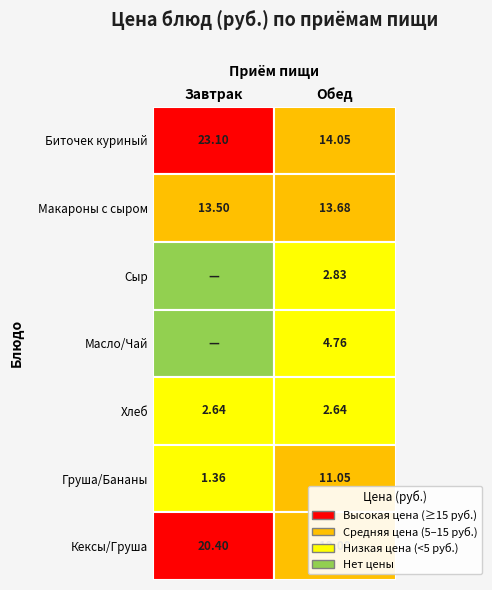

Where is Обед nearest to the value 8?

5